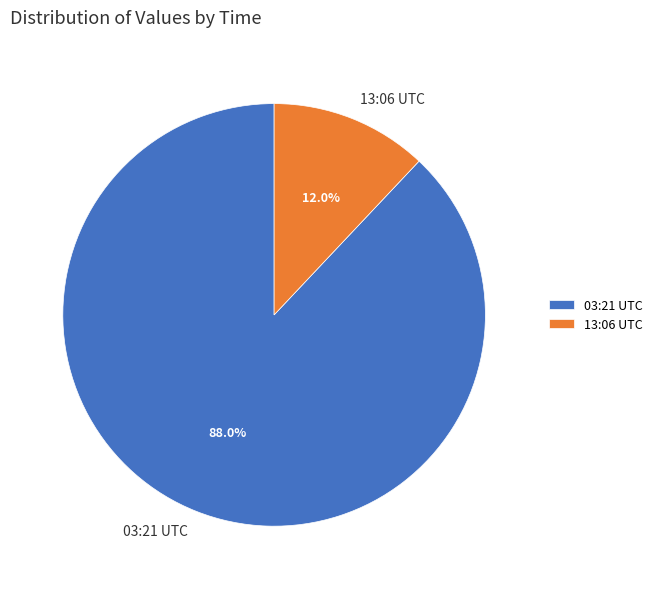

How many slices are in this pie chart?

2